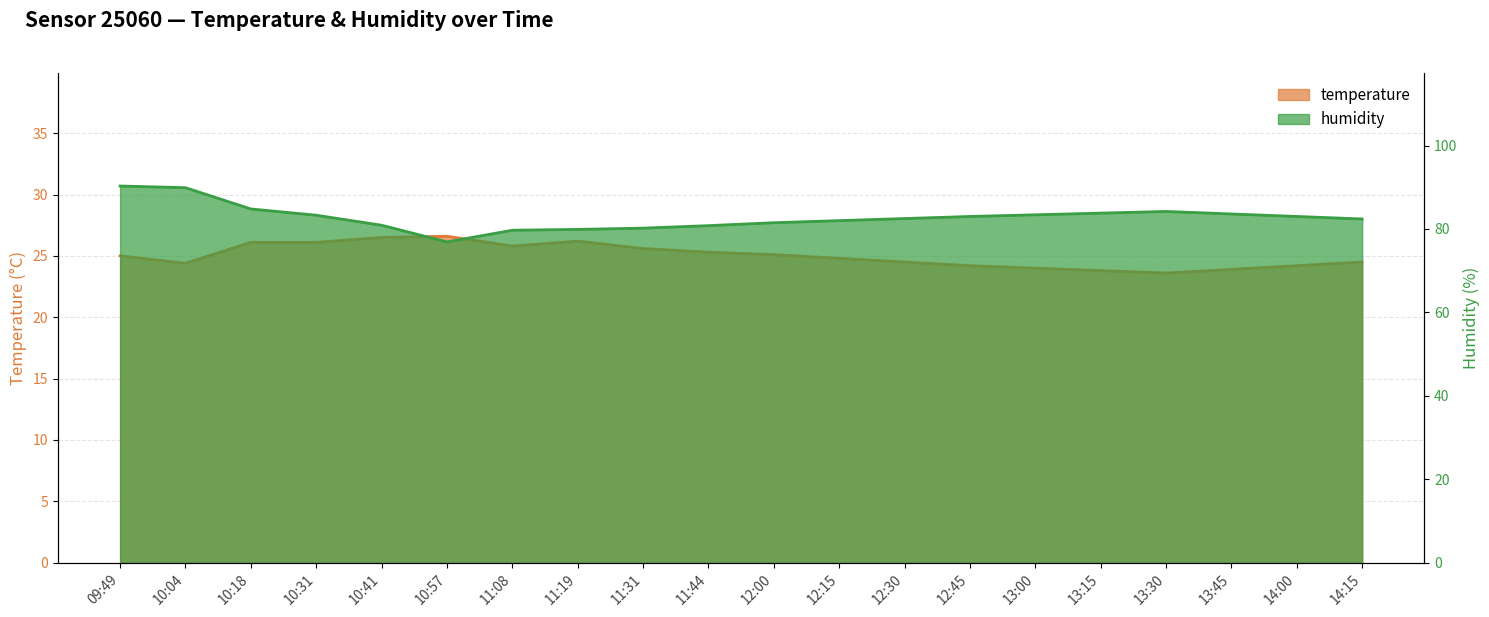

Does the chart have visible grid lines?

Yes